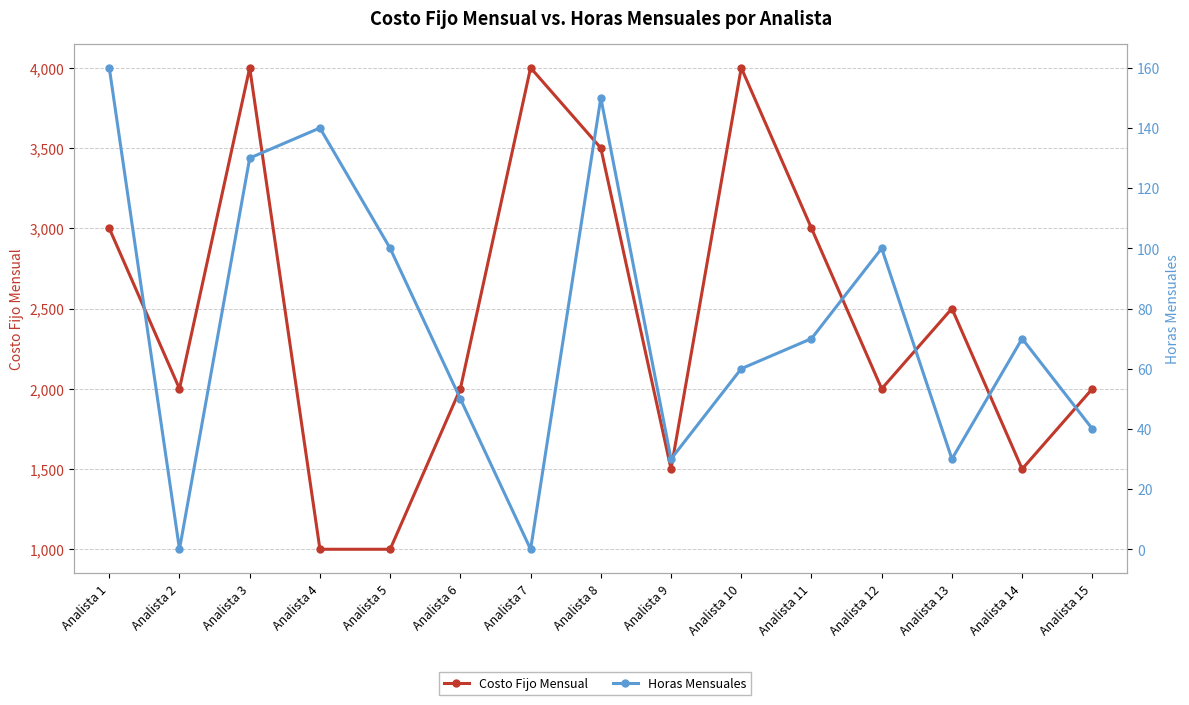

The value of Horas Mensuales at Analista 12 is 176. True or false?

False